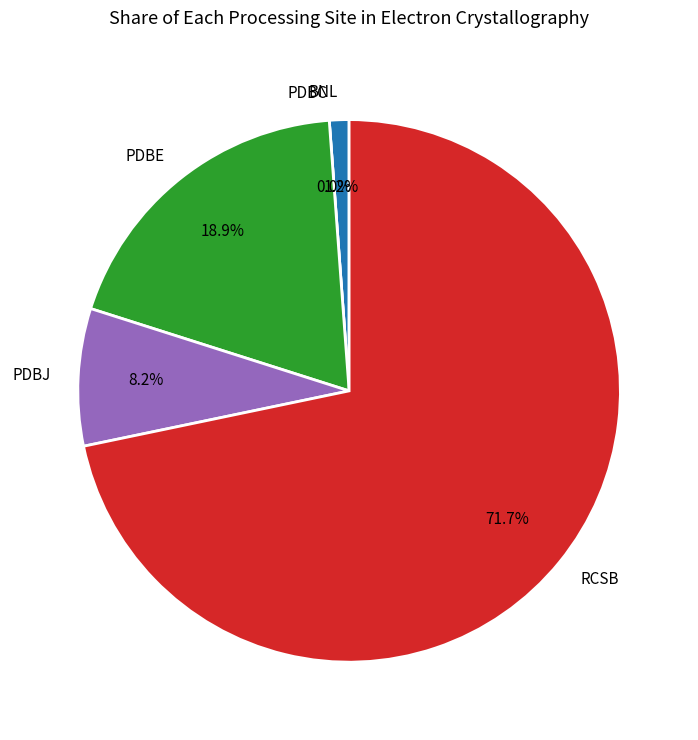

How many slices are in this pie chart?

5